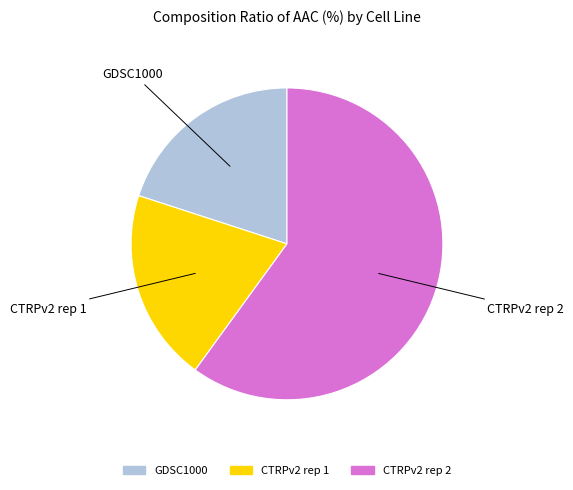

Which slice is the largest?

CTRPv2 rep 2